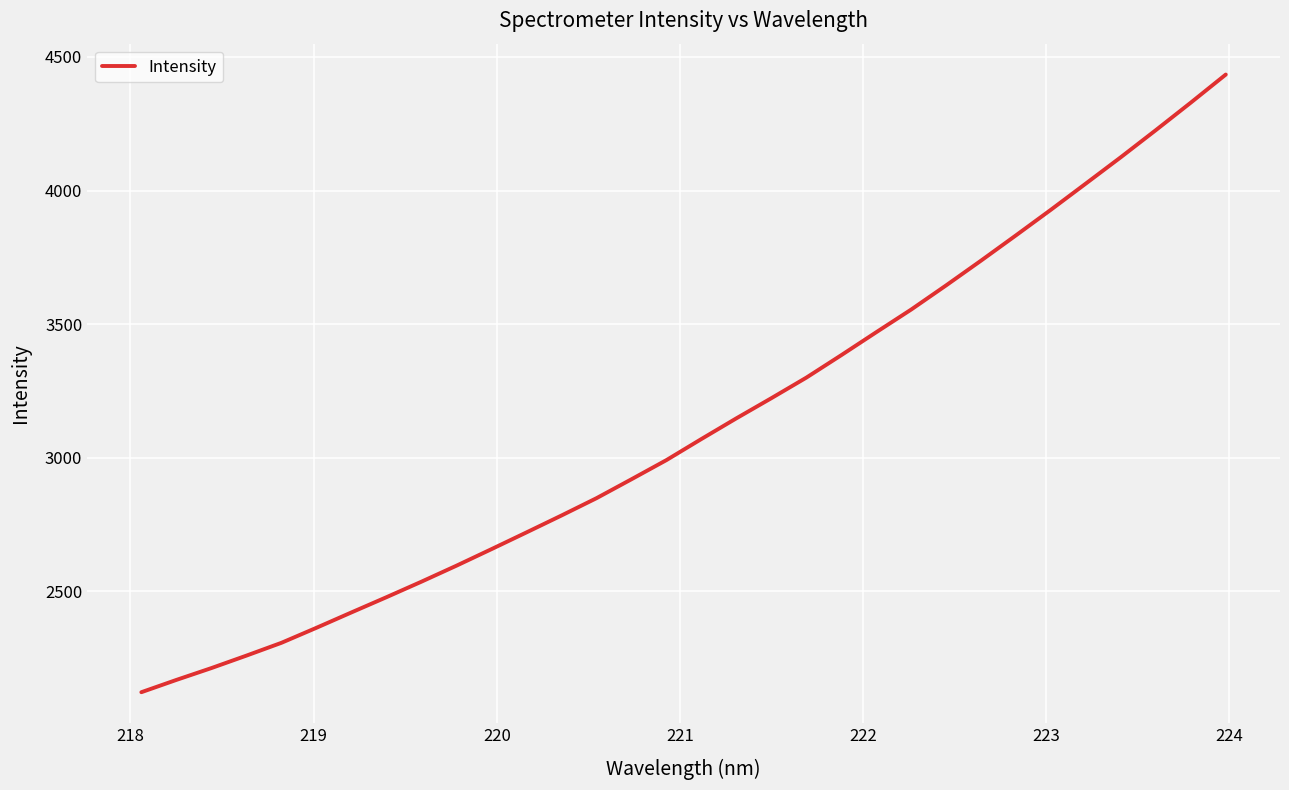

What is the difference between the maximum and minimum values?

2311.3